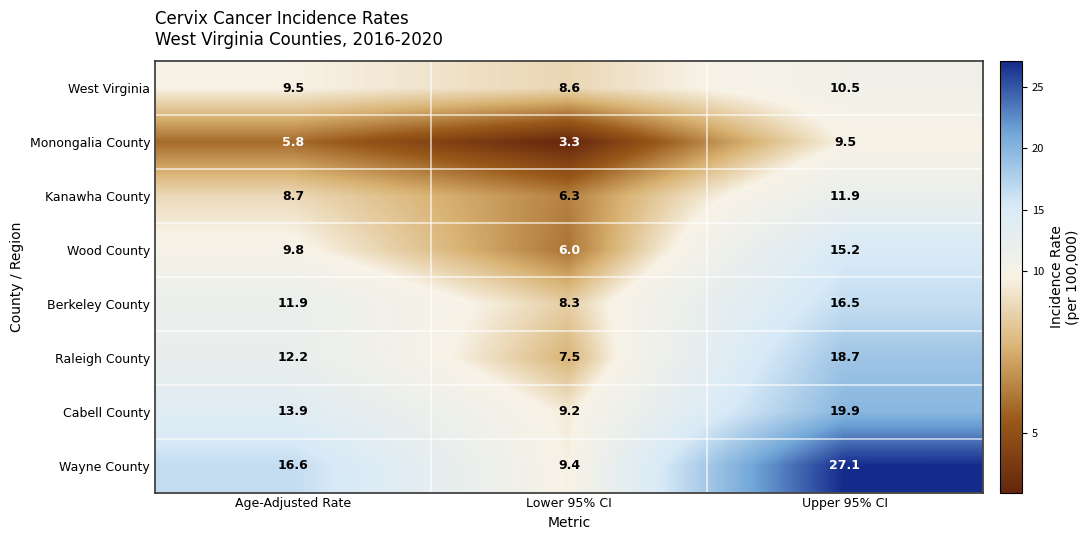

Reading left to right, list all the values displayed in this chart.

West Virginia: 9.5	8.6	10.5
Monongalia County: 5.8	3.3	9.5
Kanawha County: 8.7	6.3	11.9
Wood County: 9.8	6.0	15.2
Berkeley County: 11.9	8.3	16.5
Raleigh County: 12.2	7.5	18.7
Cabell County: 13.9	9.2	19.9
Wayne County: 16.6	9.4	27.1